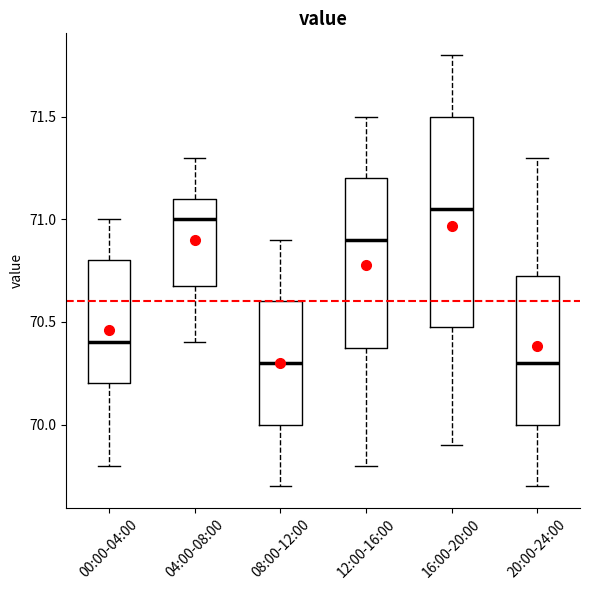

Comparing the boxes themselves (not the whiskers), which one is the tallest?

16:00-20:00